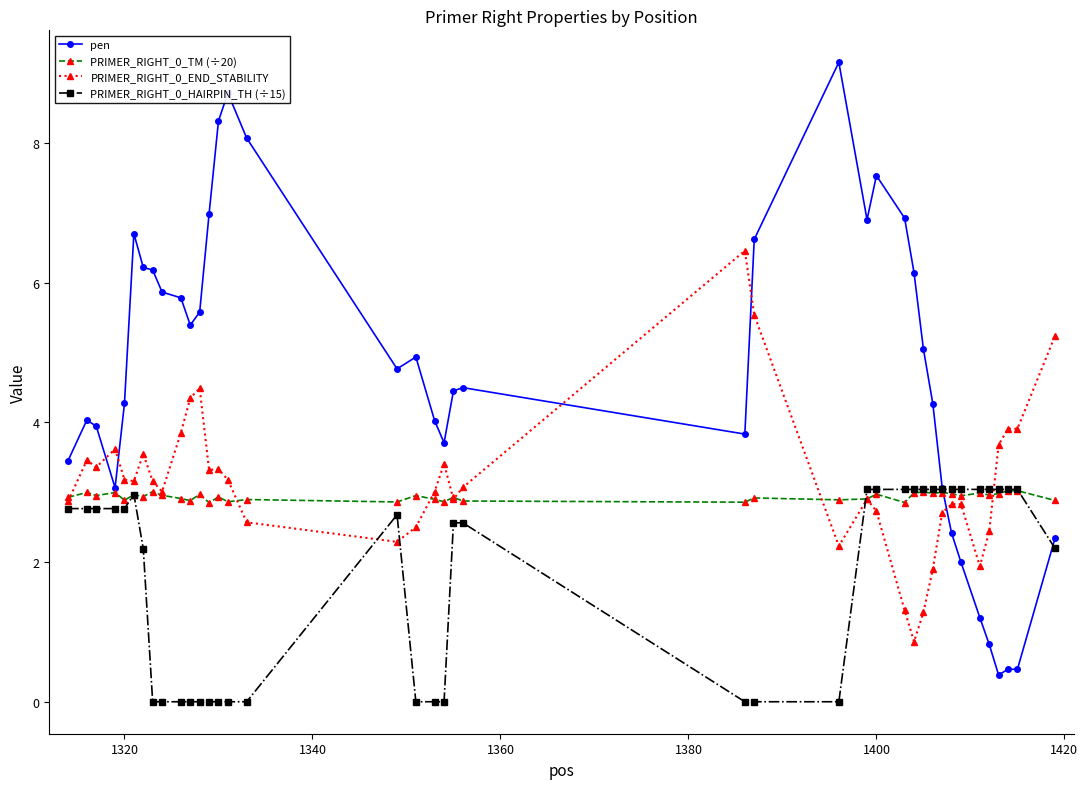

What is the lowest value of the PRIMER_RIGHT_0_TM (÷20) series?

2.9